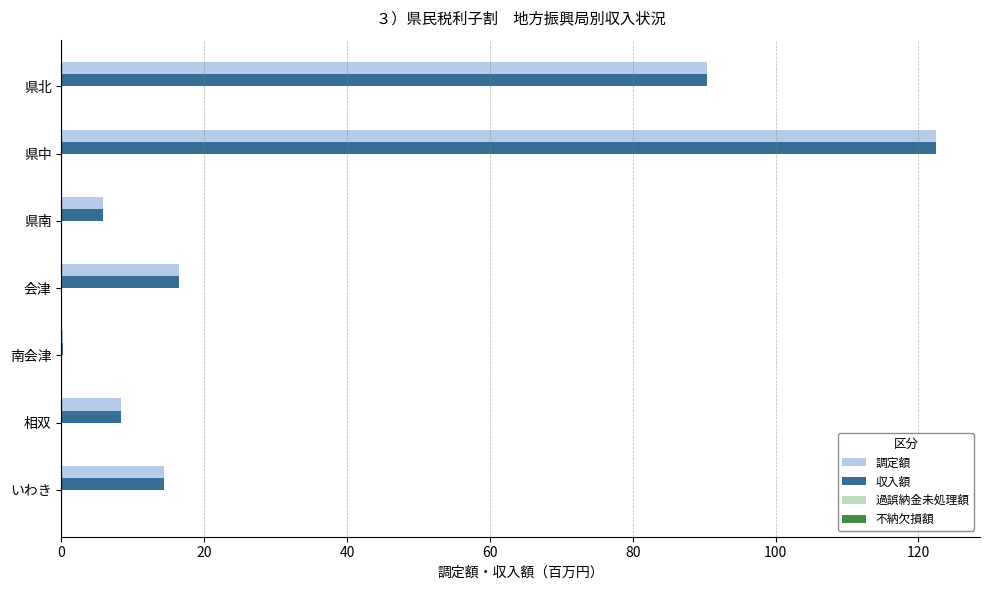

Which category has the highest value in the 調定額 series?

県中